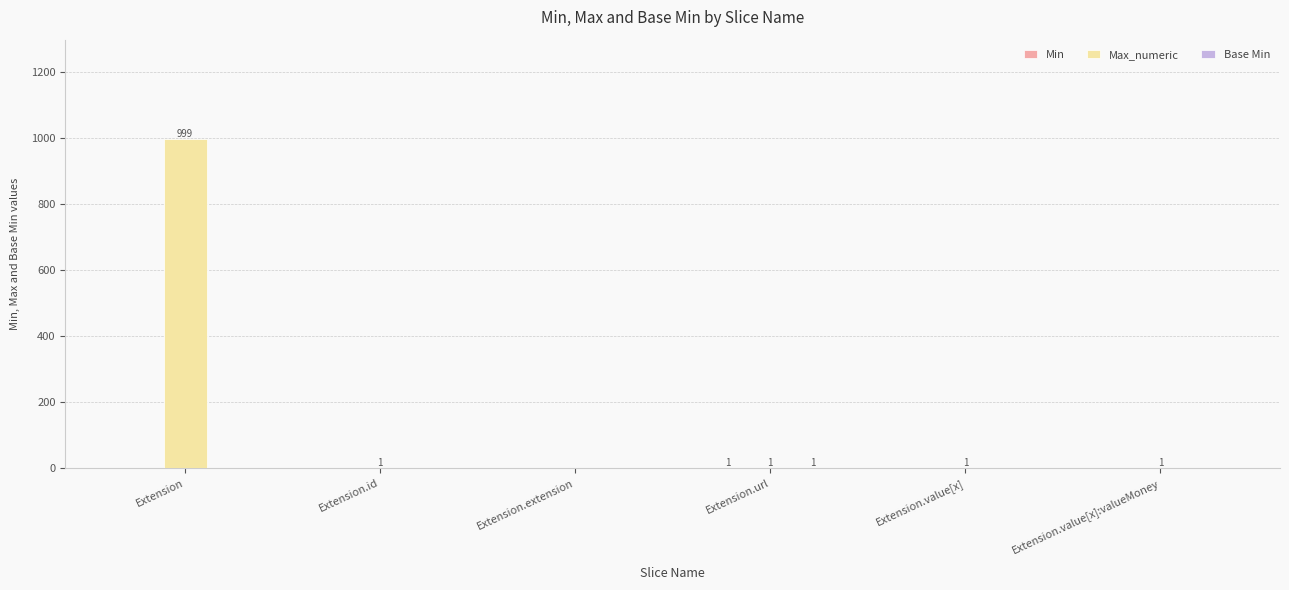

The Max_numeric series shows 1353 at Extension. True or false?

False